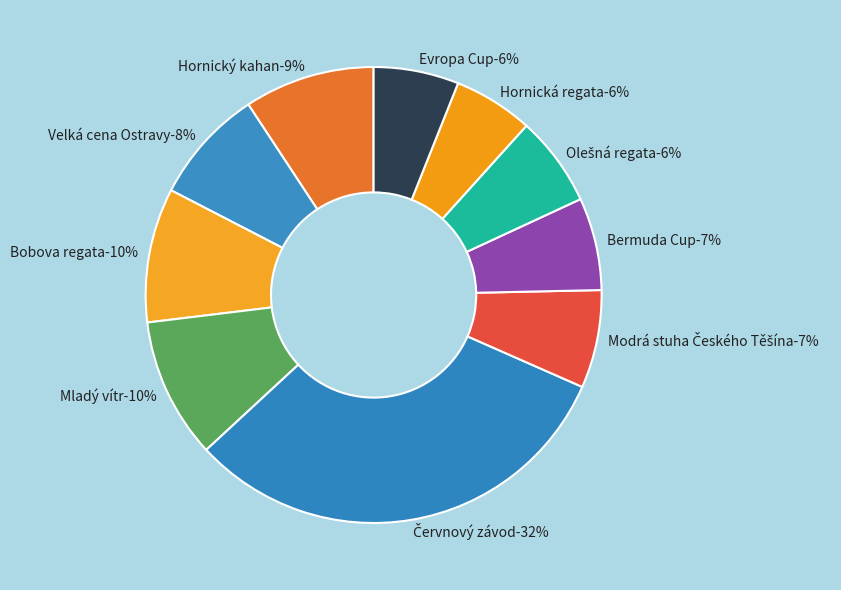

Which slice is the smallest?

Hornická regata